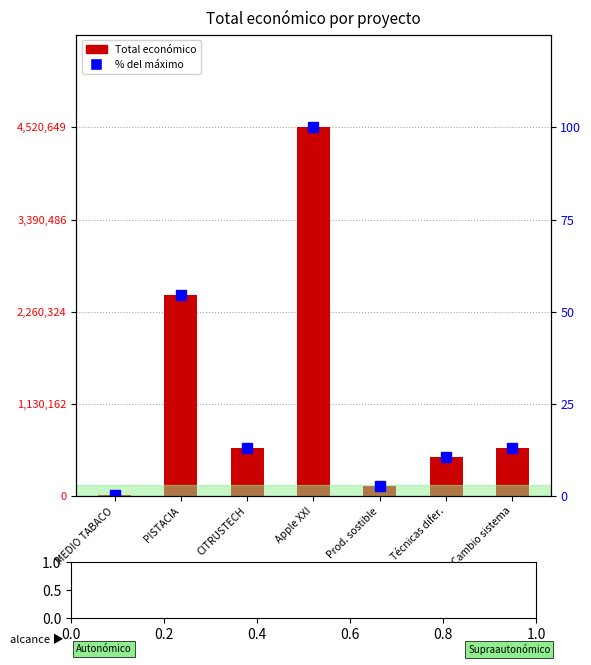

Where does the Total económico series first go above 587734?

PISTACIA